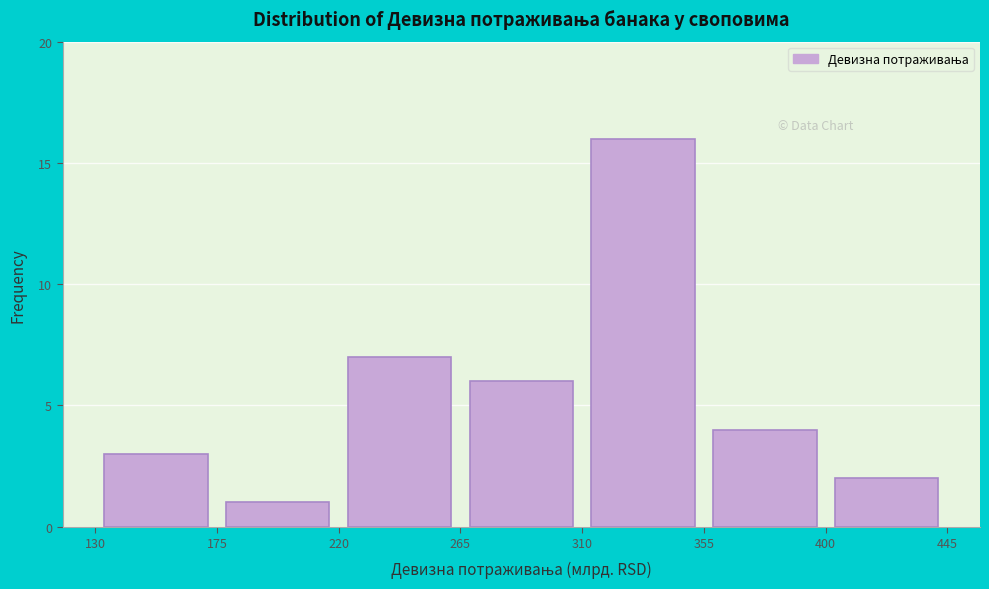

Which range on the x-axis has the tallest bar?

310 to 355